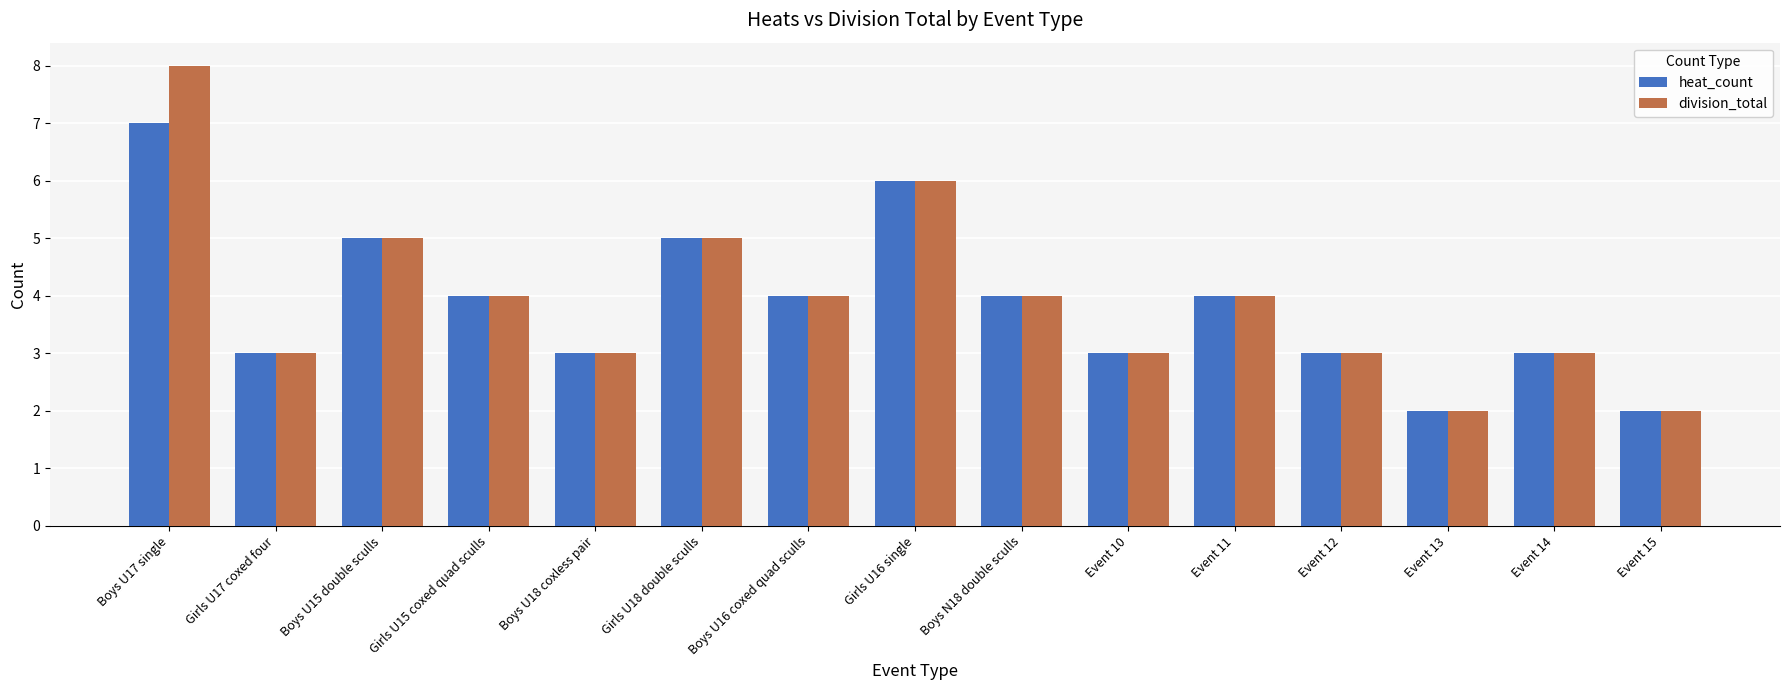

What is the label of the 4th bar from the left?

Girls U15 coxed quad sculls